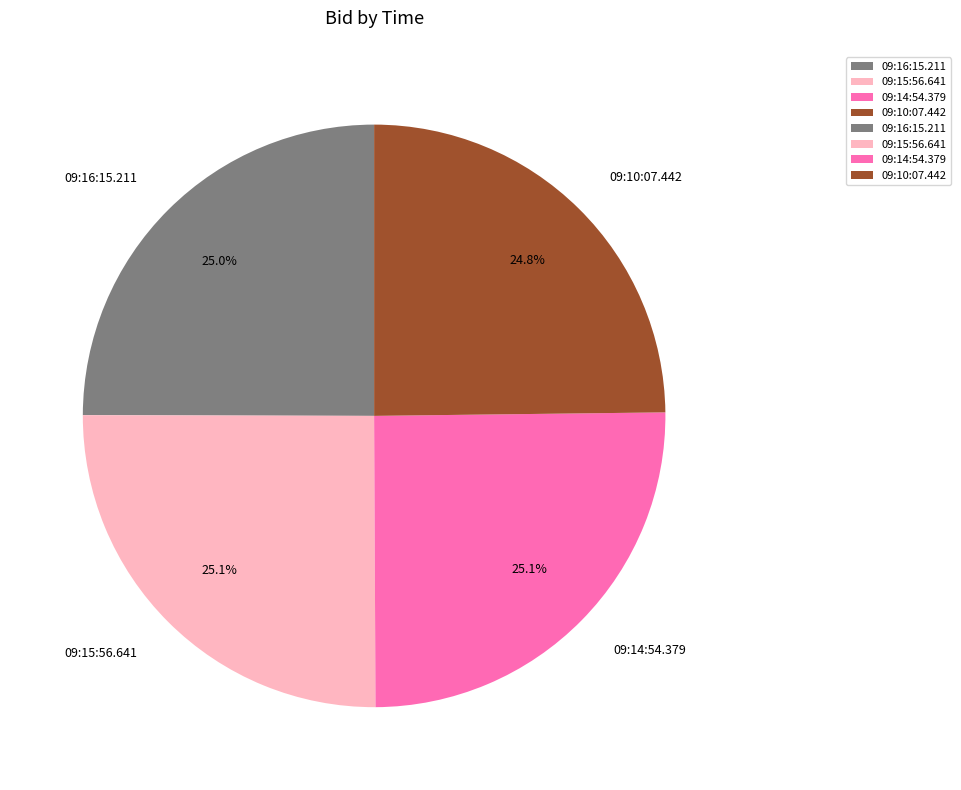

Combined, what portion of the pie is 09:10:07.442 and 09:15:56.641?

49.9%